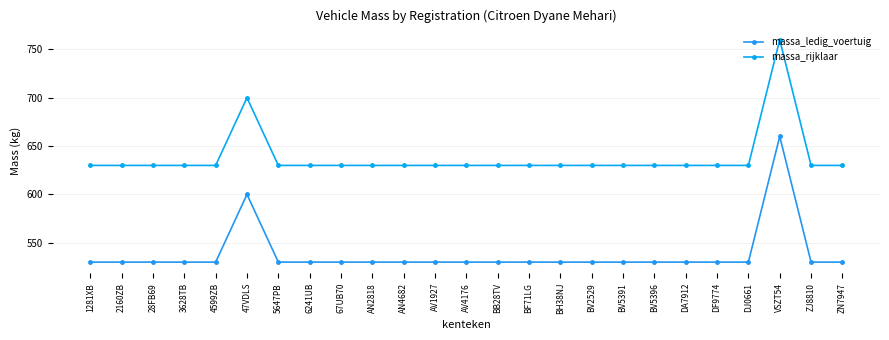

True or false: massa_ledig_voertuig and massa_rijklaar cross at least once.

False